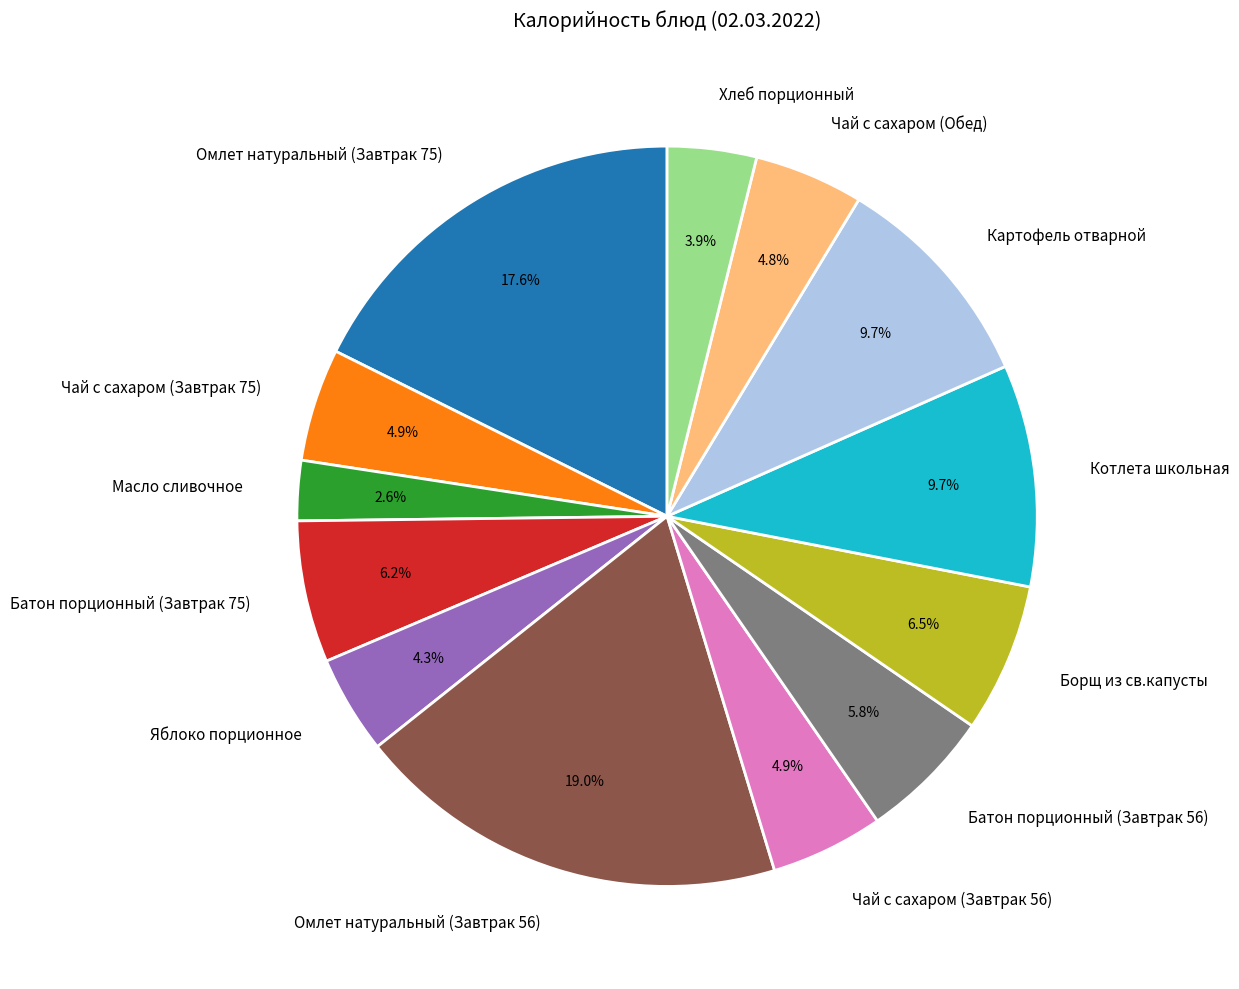

Is Хлеб порционный the majority of the pie?

No